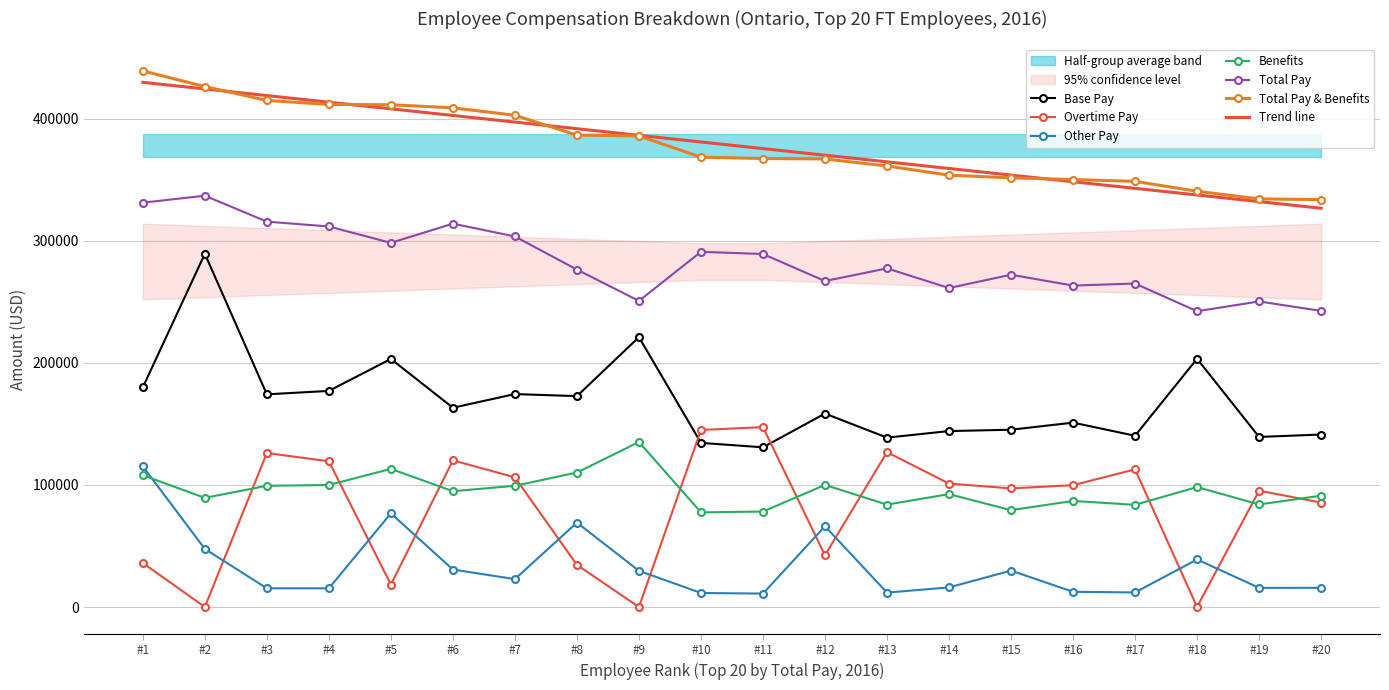

True or false: Total Pay & Benefits has more than 0 interior local peaks.

False